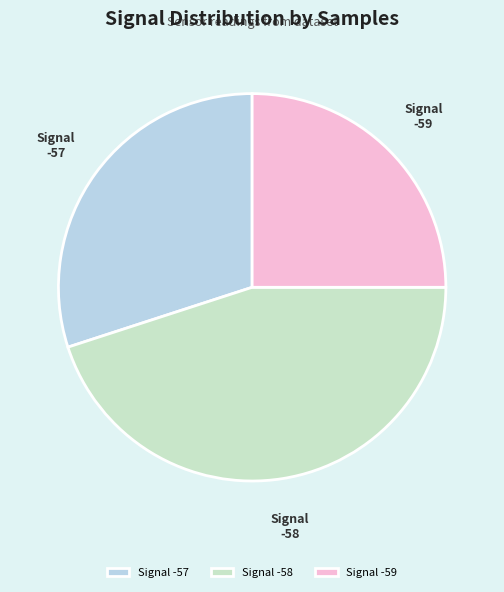

Do Signal -59 and Signal -57 together represent more than half of the pie?

Yes